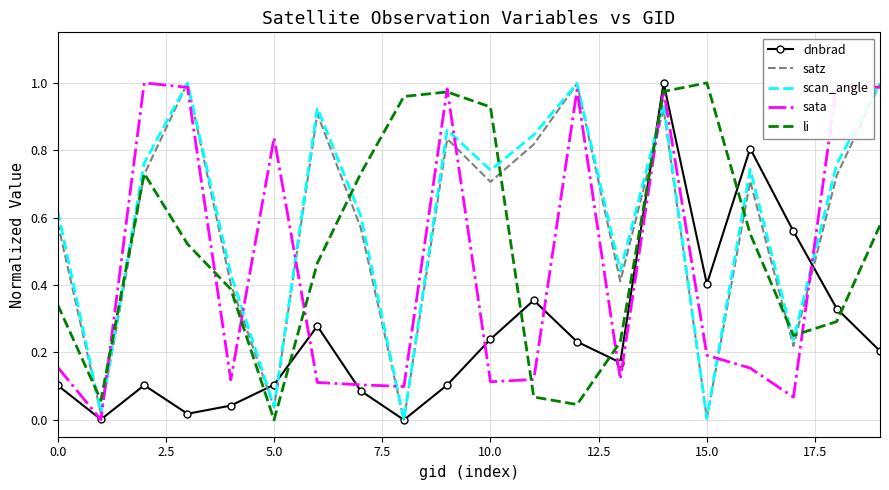

Is the value of sata at 10.0 greater than the value of scan_angle at 15.0?

Yes